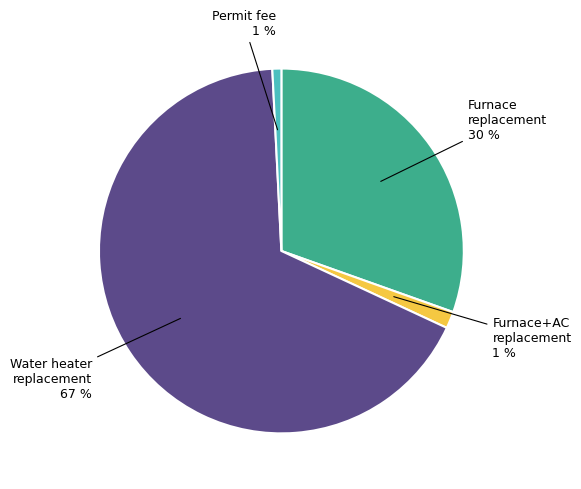

To the nearest percent, what is the average slice percentage?

25%